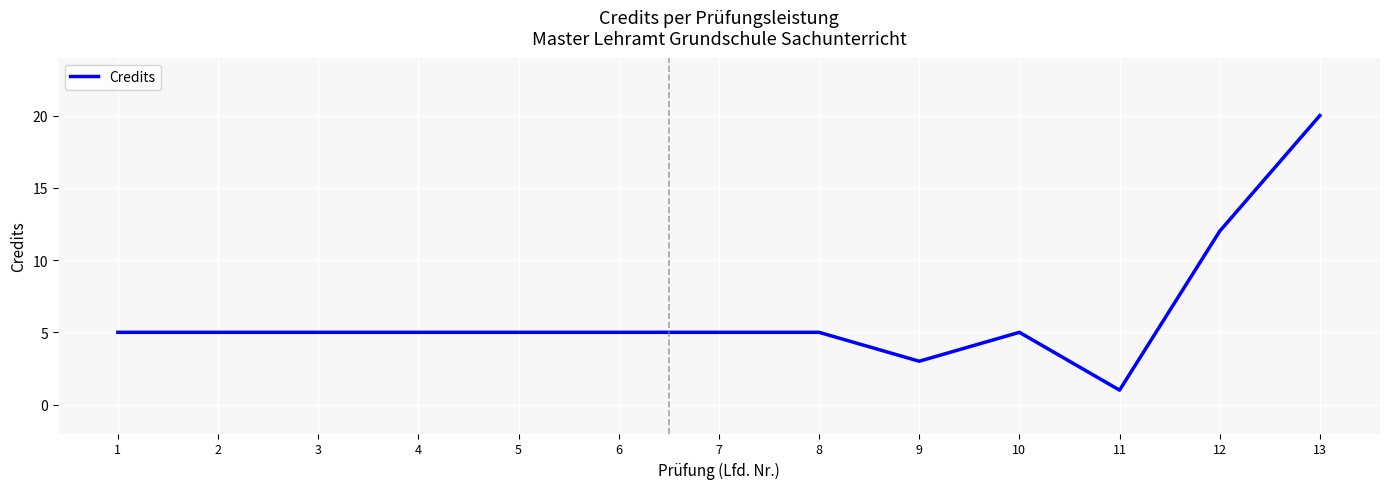

What is the sum of the values at 13 and 4?

25